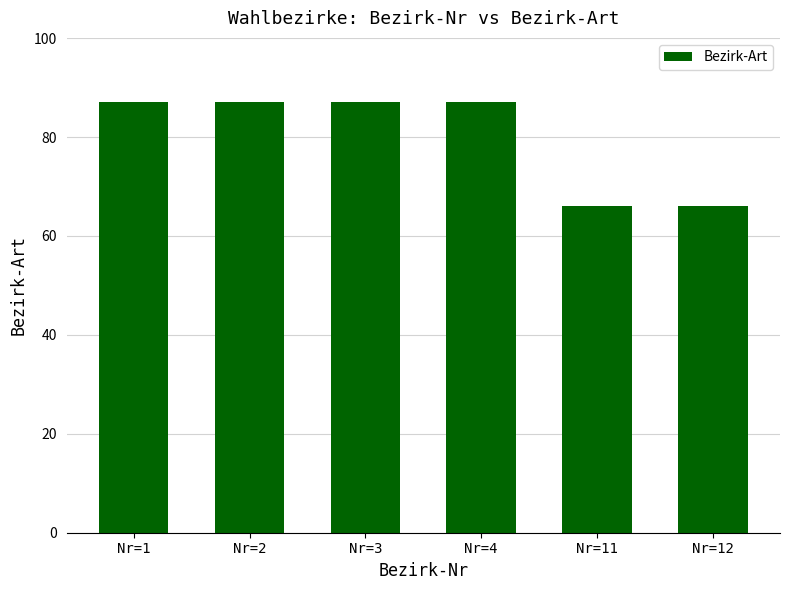

What is the average value?

80